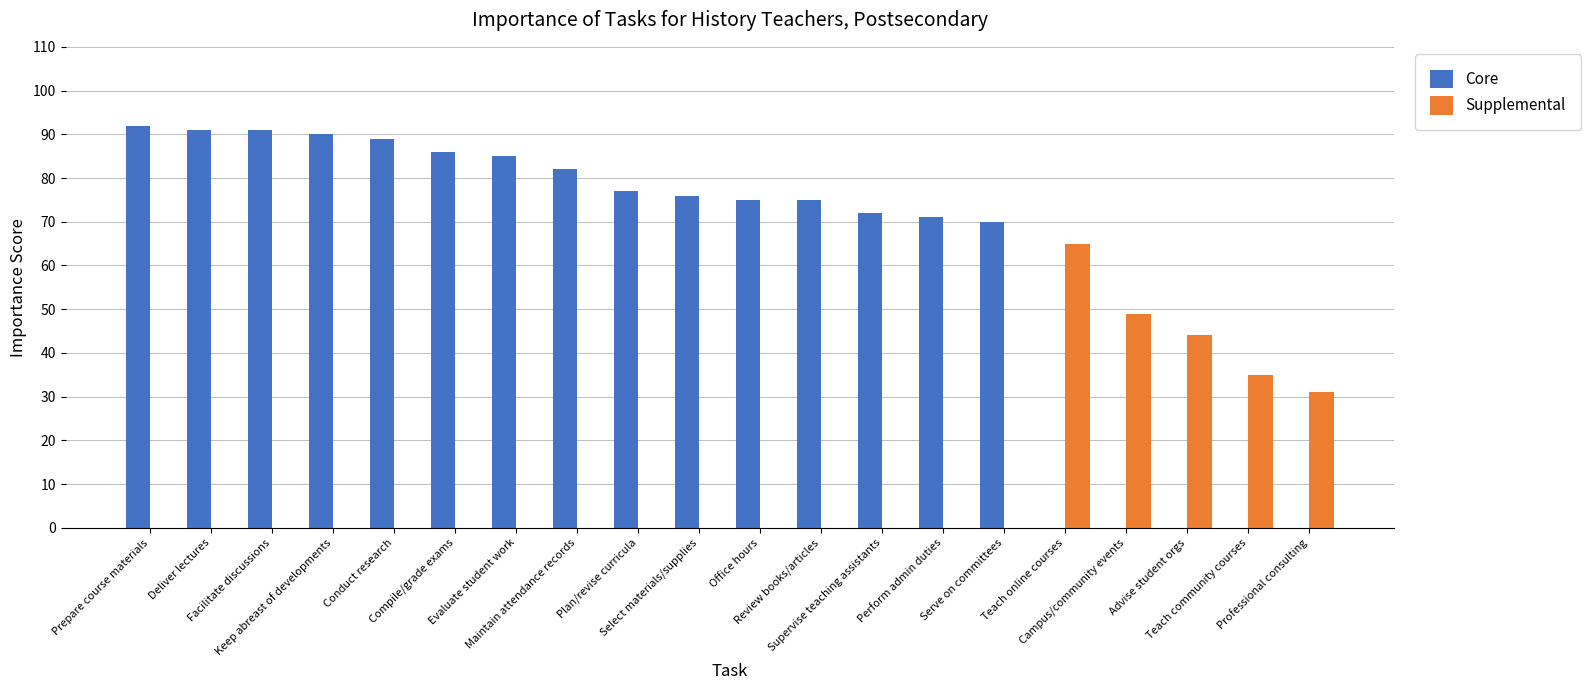

What is the spread (max minus min) of values at Evaluate student work?

85